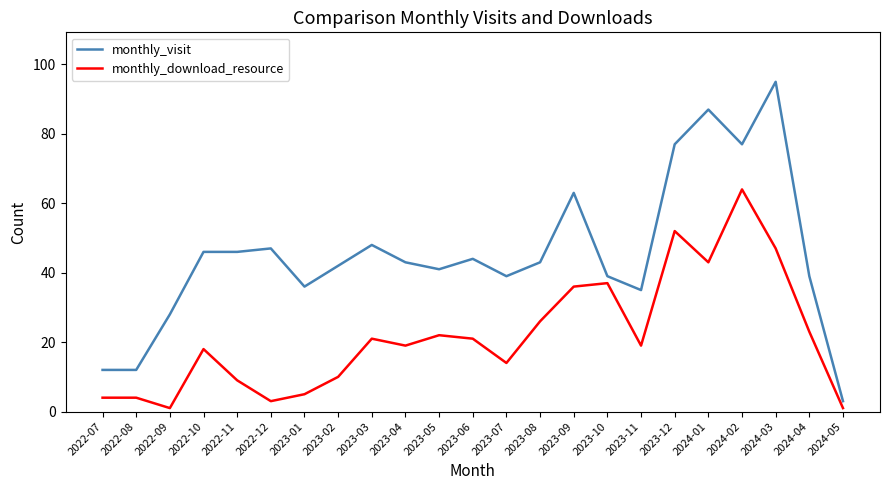

What position from the right is 2023-10?

8